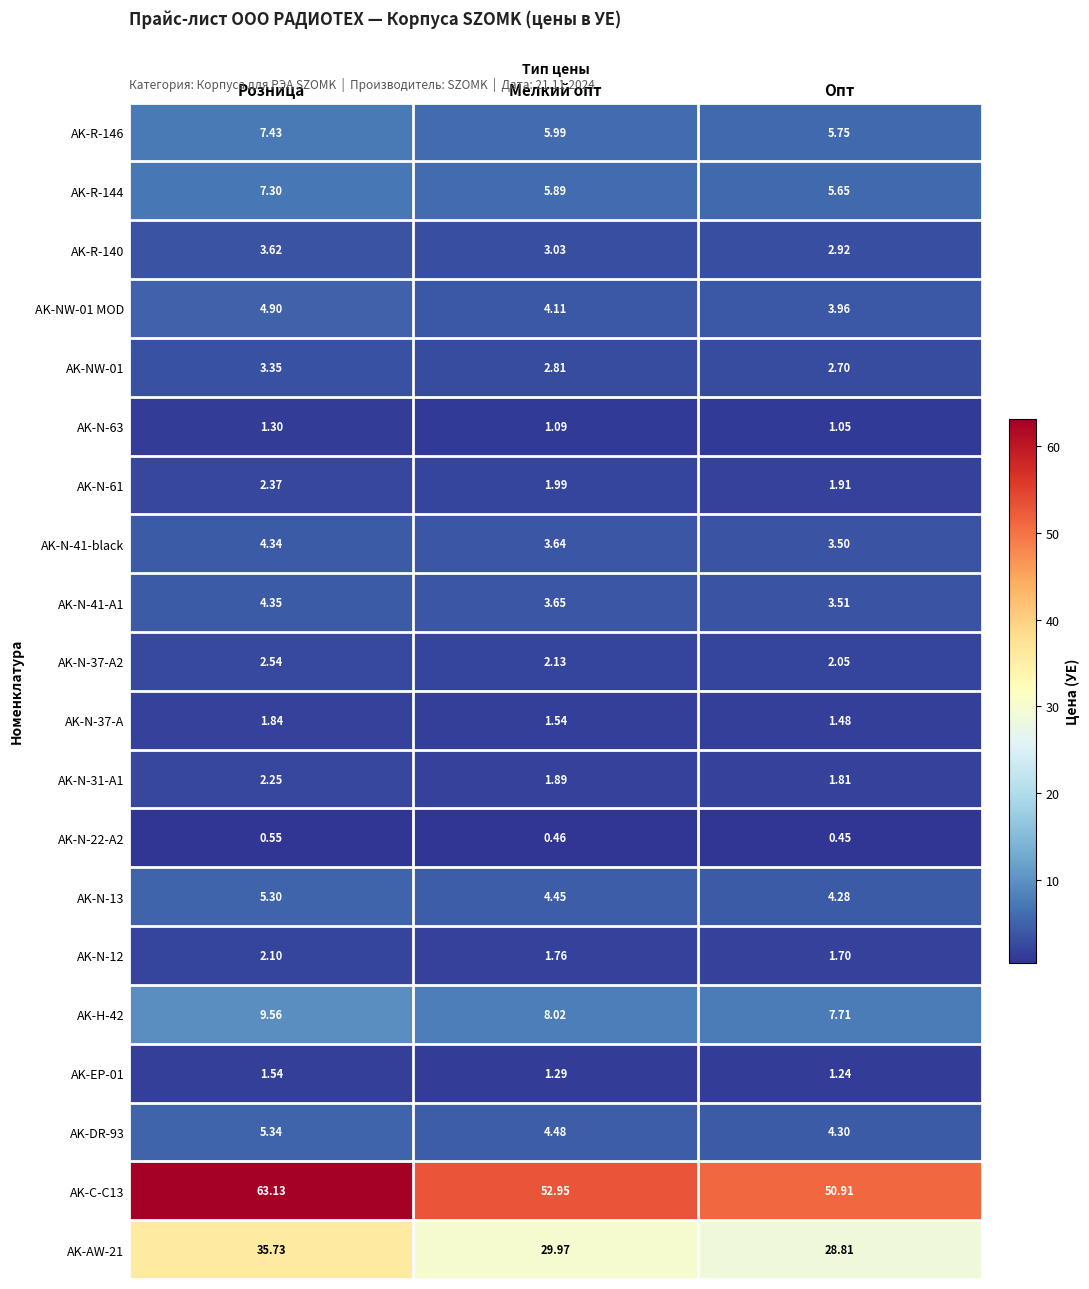

At which label is AK-N-37-A closest to 1?

Опт